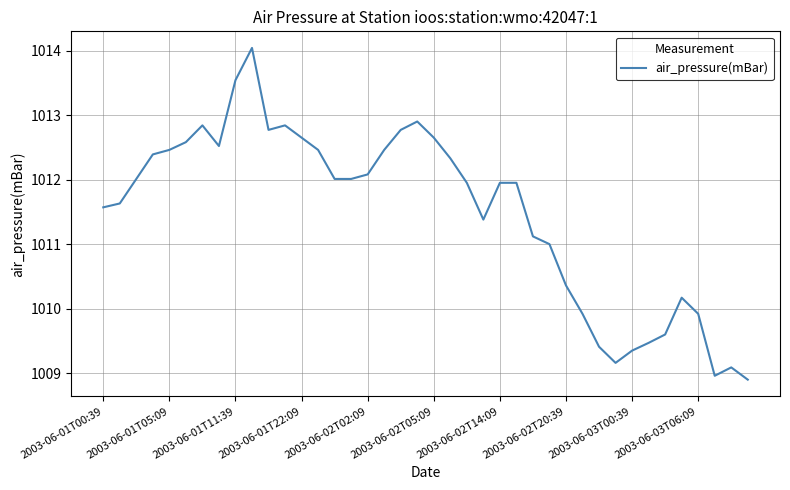

What is the smallest value displayed?

1008.9